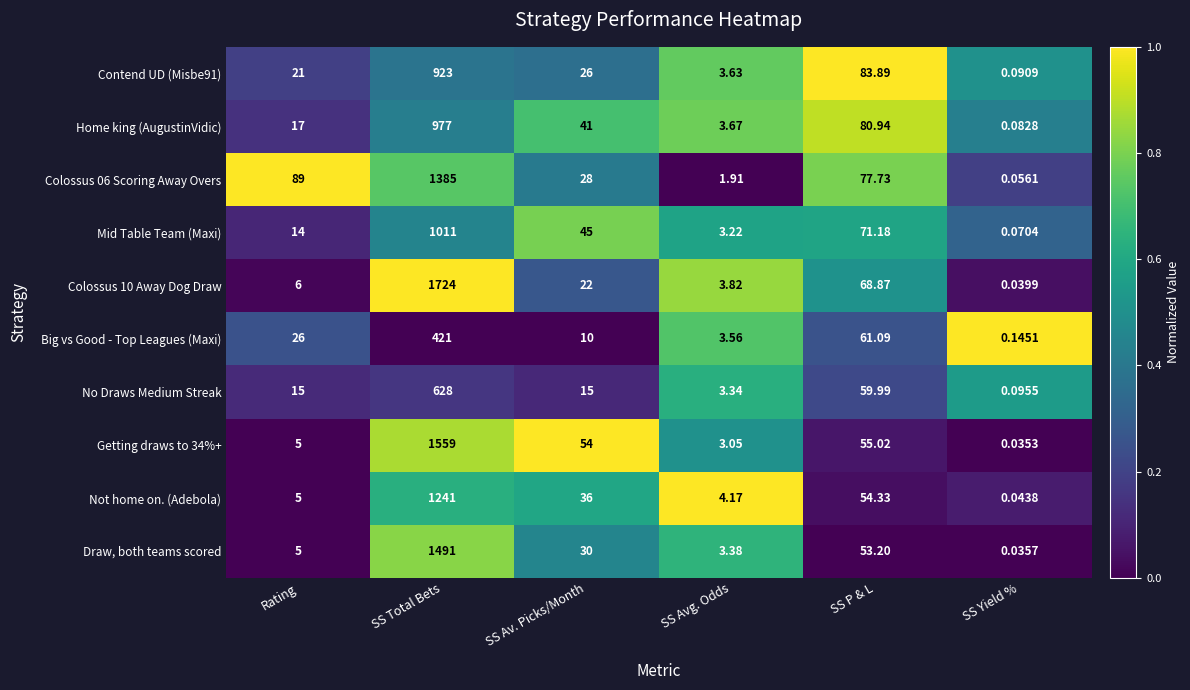

At which category does the chart reach its peak across all series?

SS Total Bets